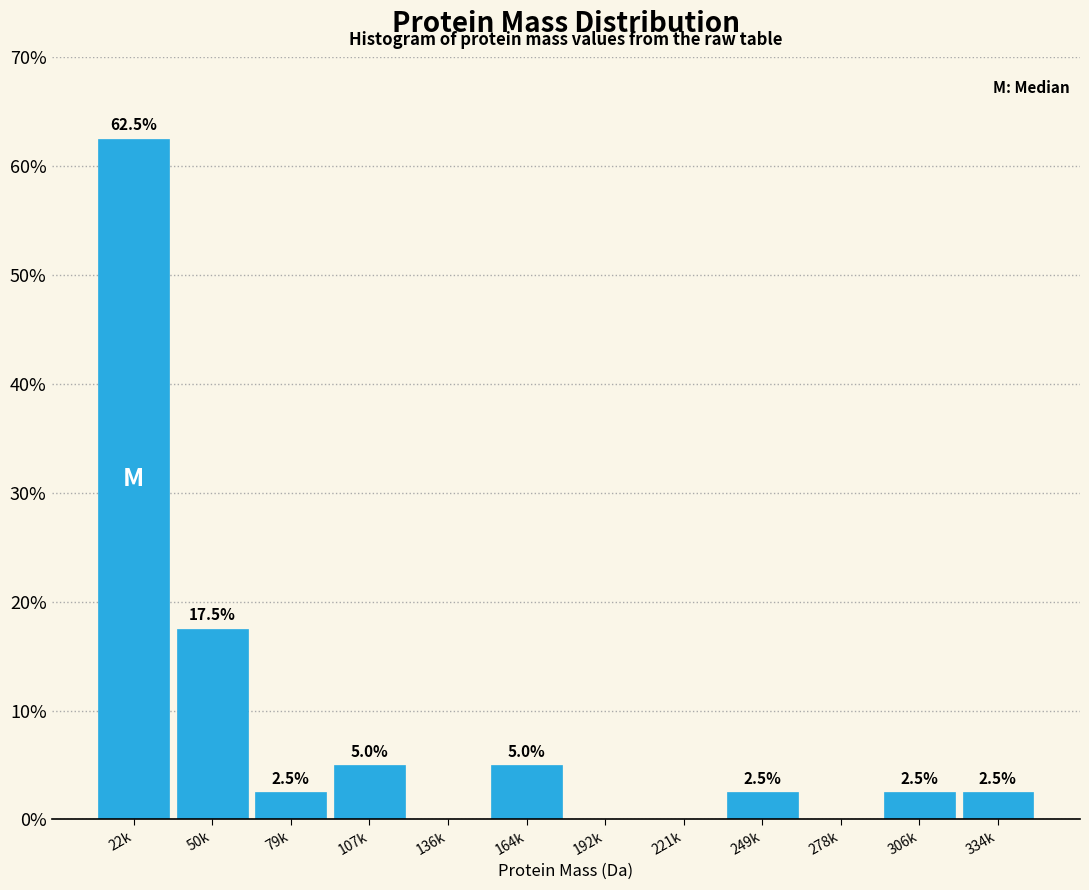

Reading left to right, transcribe all the data shown in this chart.

22k=62.5	50k=17.5	79k=2.5	107k=5.0	136k=0.0	164k=5.0	192k=0.0	221k=0.0	249k=2.5	278k=0.0	306k=2.5	334k=2.5